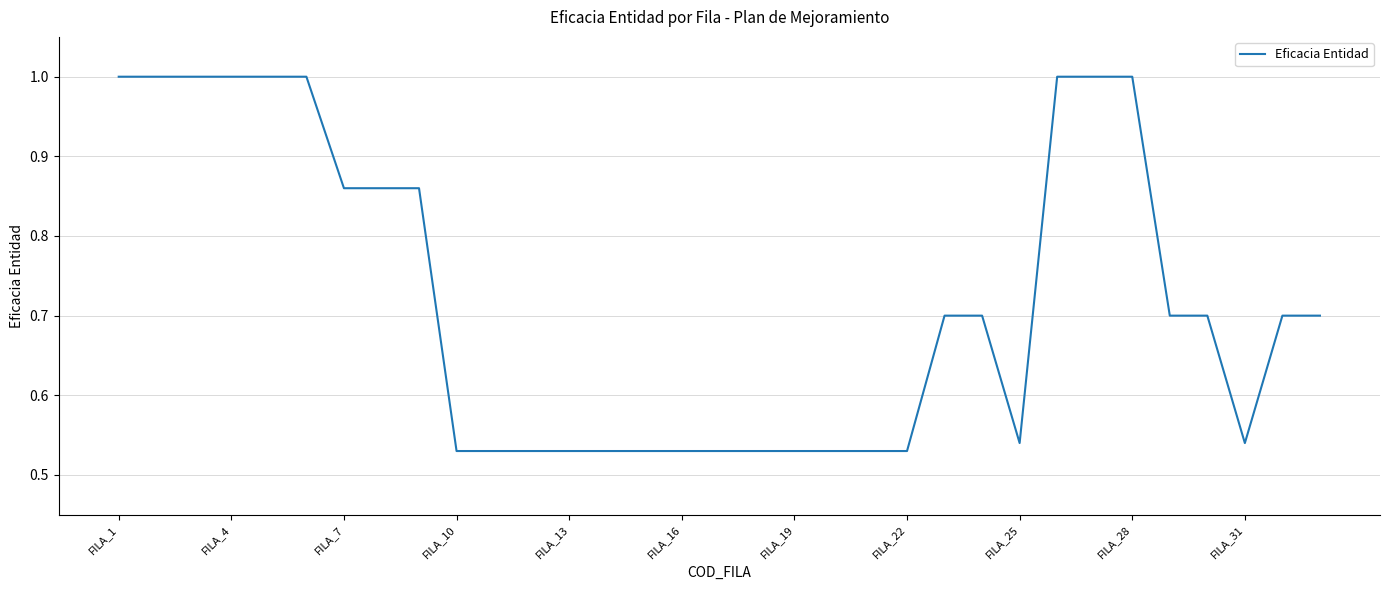

What is the maximum value shown in the chart?

1.0